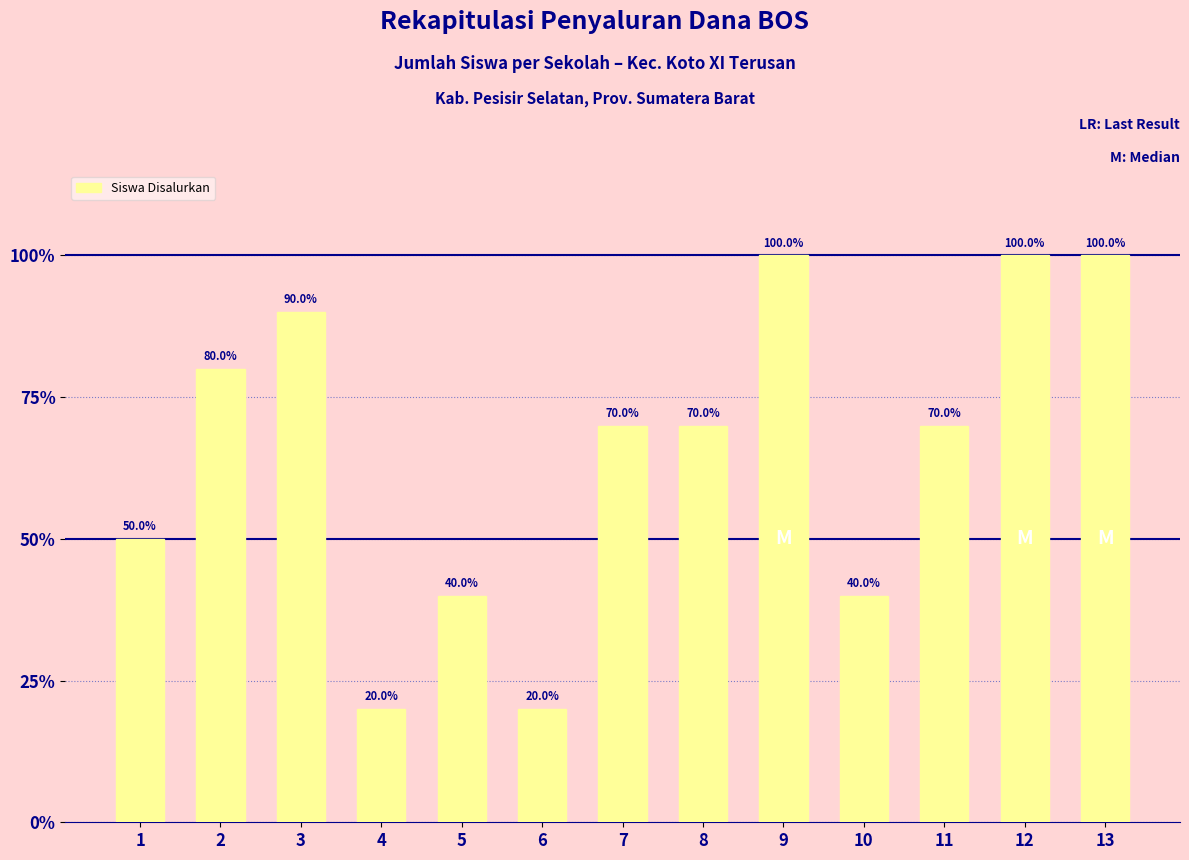

Reading left to right, extract all data points from this chart.

1=50	2=80	3=90	4=20	5=40	6=20	7=70	8=70	9=100	10=40	11=70	12=100	13=100